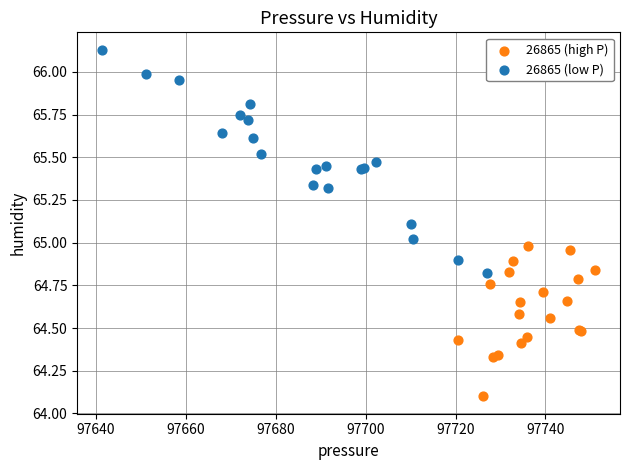

Which series contains the highest Y value?

26865 (low P)